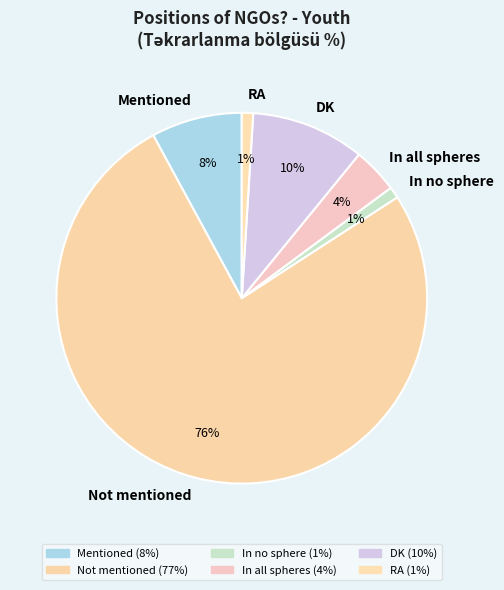

Which slice is the largest?

Not mentioned